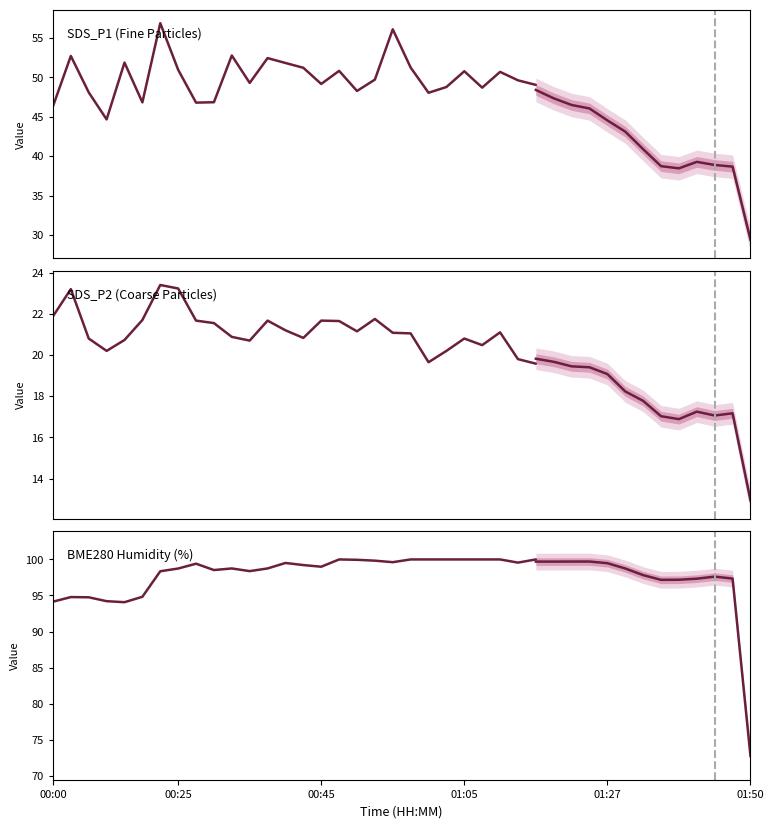

How many interior local peaks does the SDS_P2 series have?

7